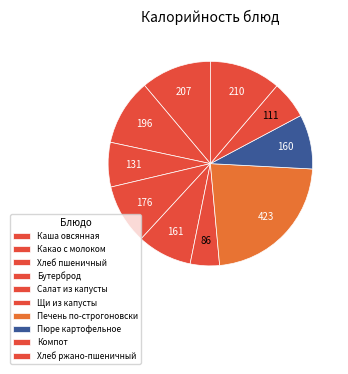

Which category has the biggest portion of the pie?

Печень по-строгоновски